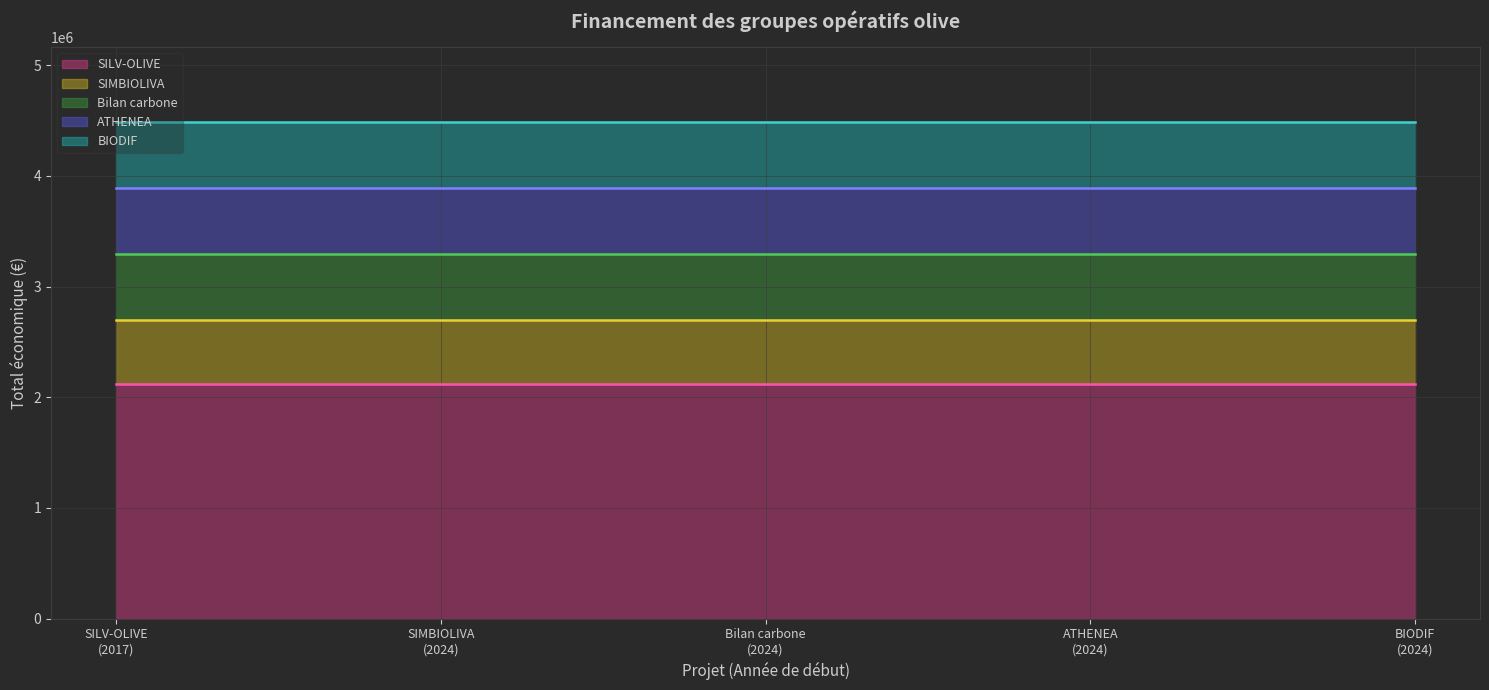

At which label does Bilan carbone (ligne) reach its minimum?

SILV-OLIVE
(2017)